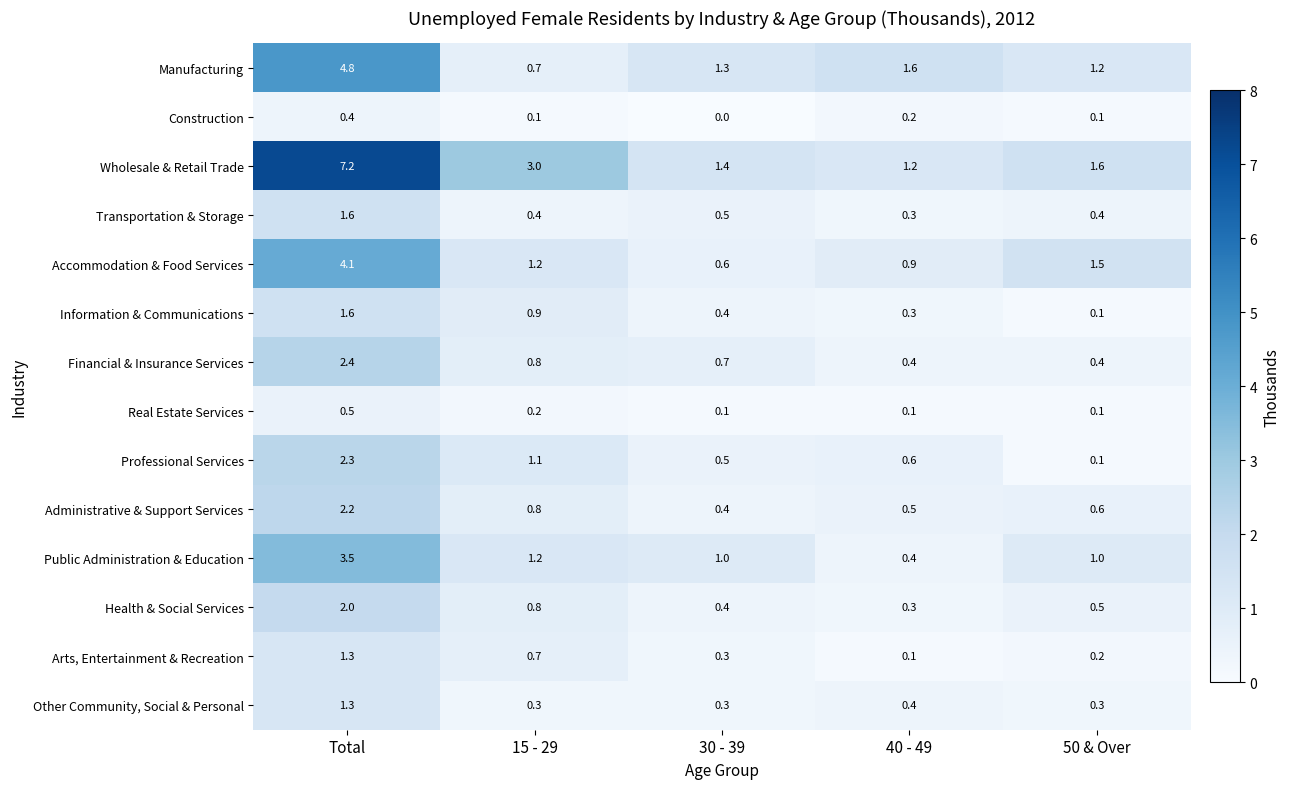

What is the greatest value displayed?

7.2